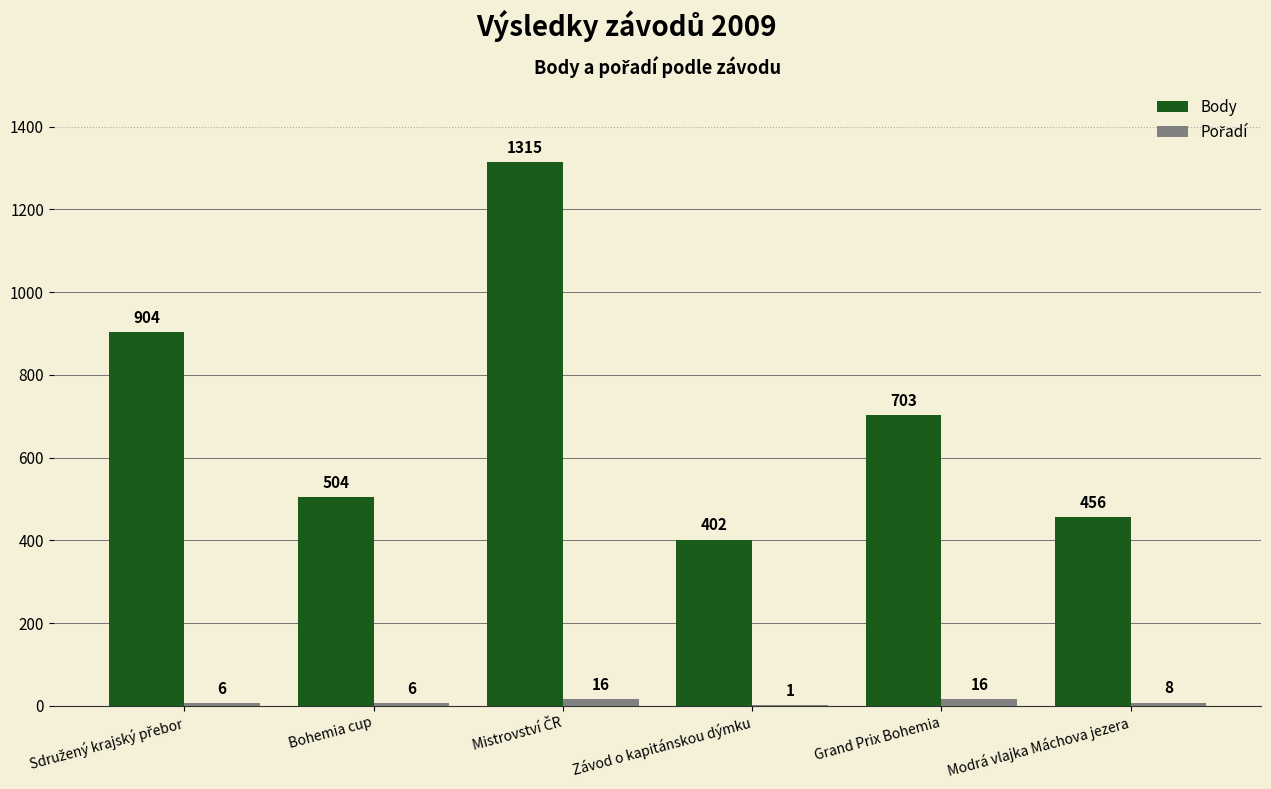

What is the total value across all series at Modrá vlajka Máchova jezera?

464